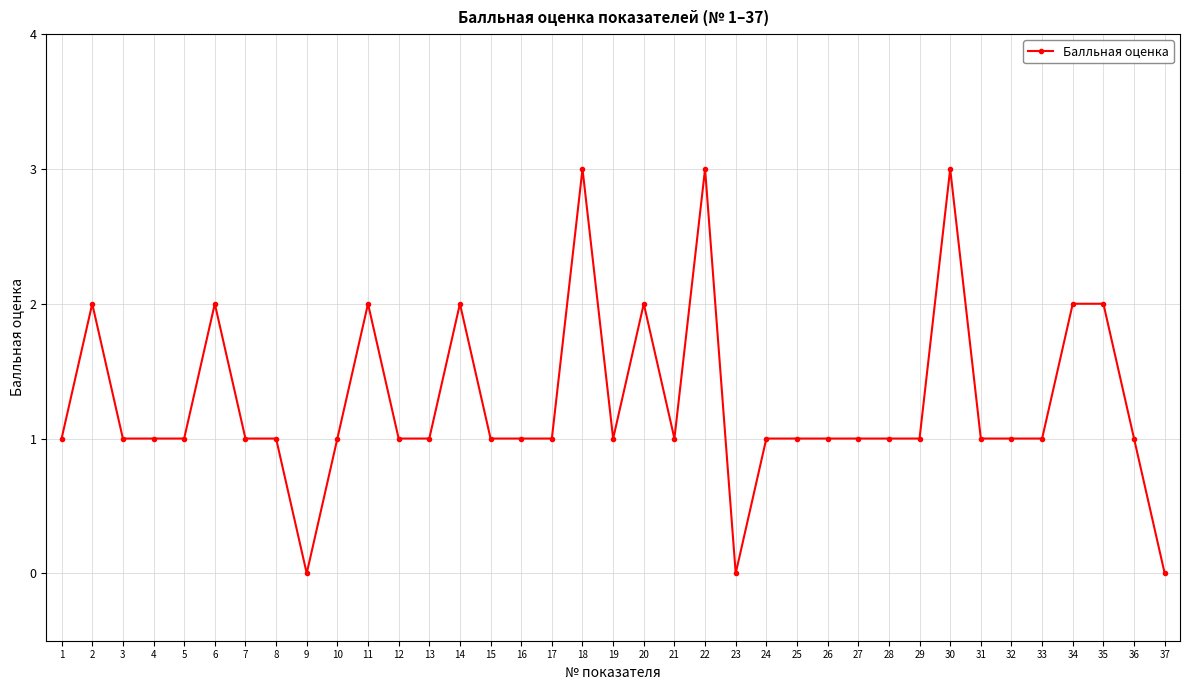

Approximately how many times larger is the value at 27 compared to 36?

1.0